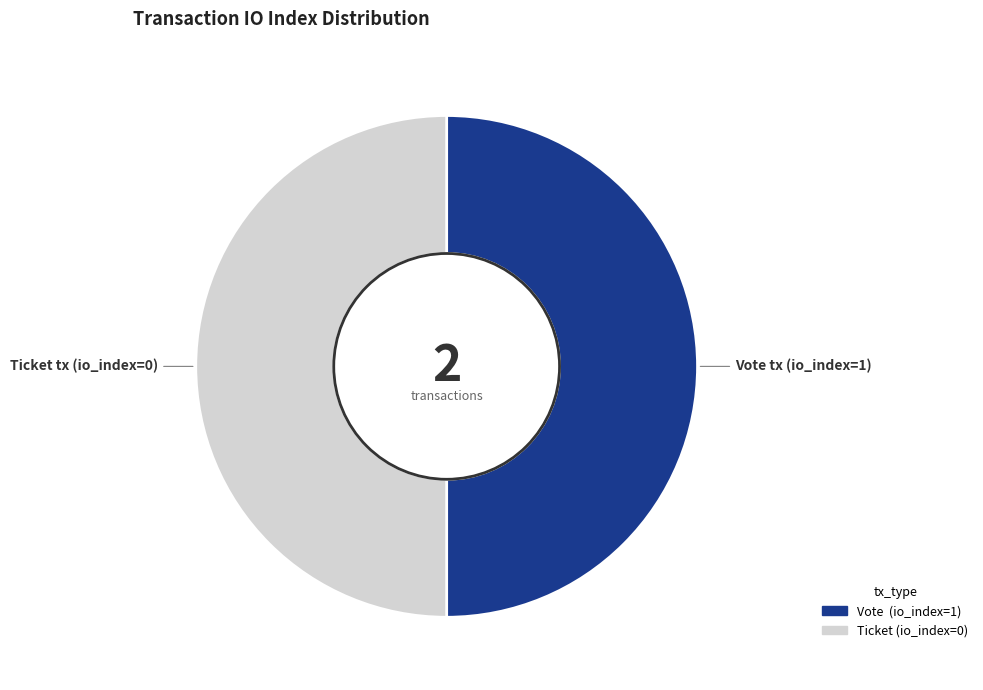

Count the number of slices in the pie.

2